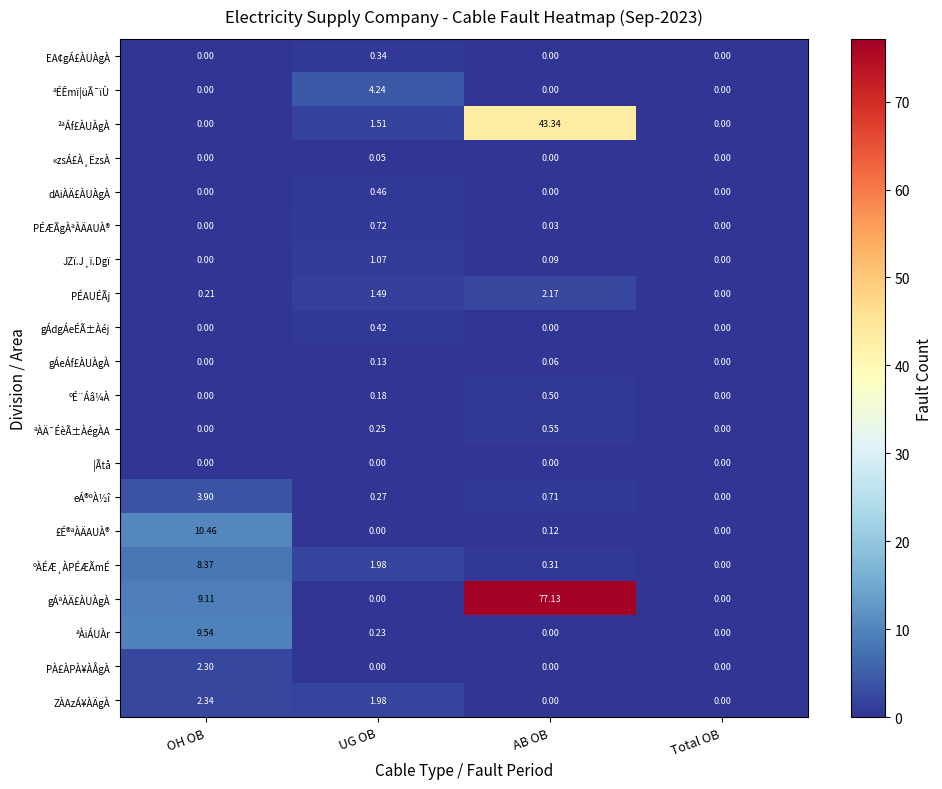

Which series has the largest total across all categories?

gÁªÀÄ£ÀUÀgÀ